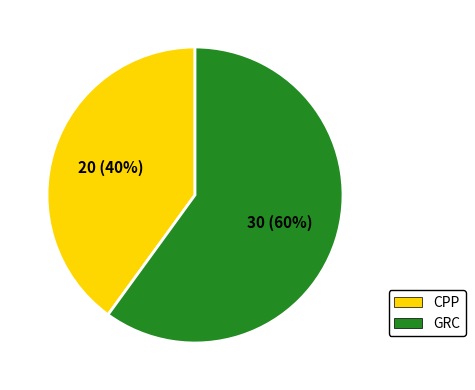

To the nearest percent, what is the difference between the largest and smallest slice percentages?

20%